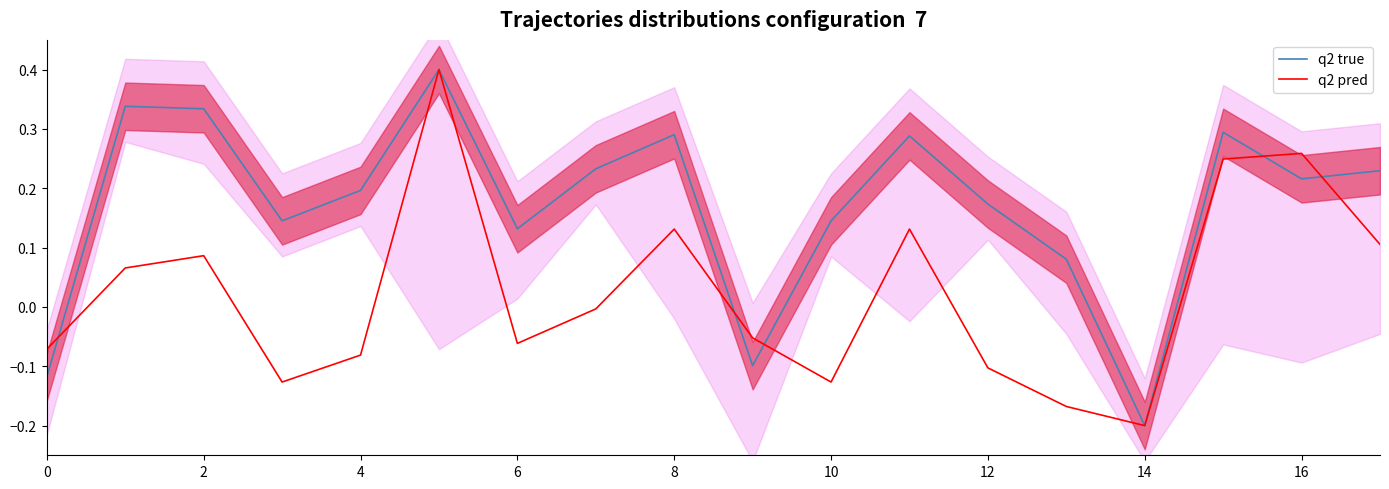

Which label corresponds to the smallest value in the chart?

14